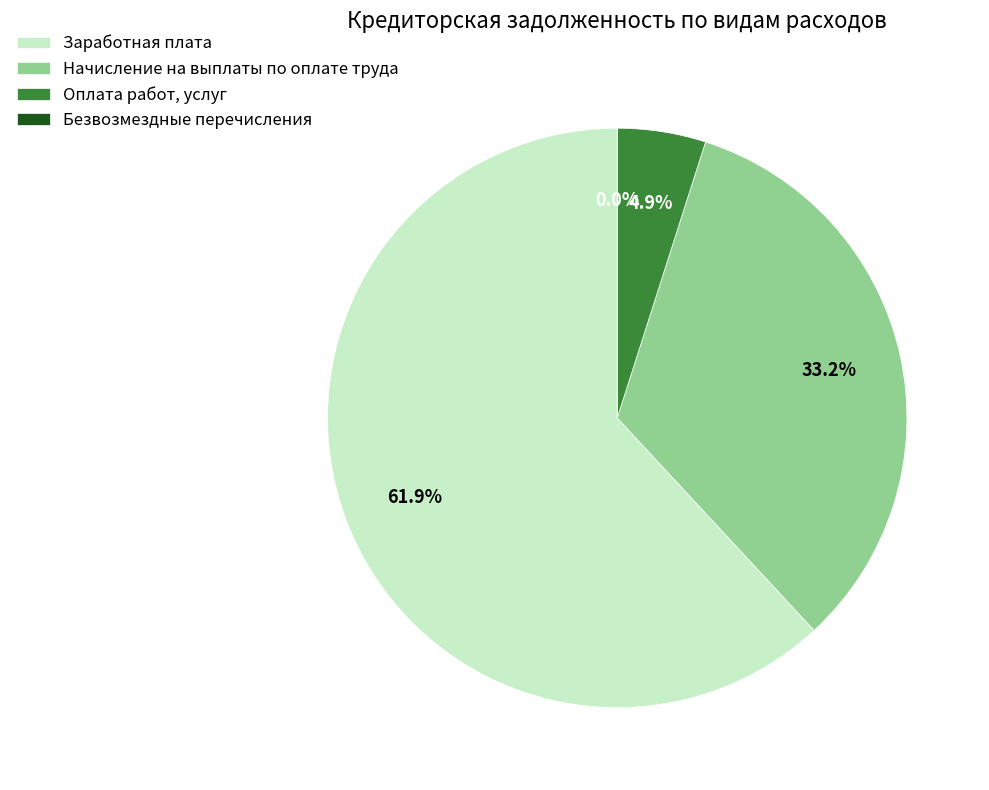

What is the ratio of the value at Заработная плата to the value at Оплата работ, услуг?

12.6